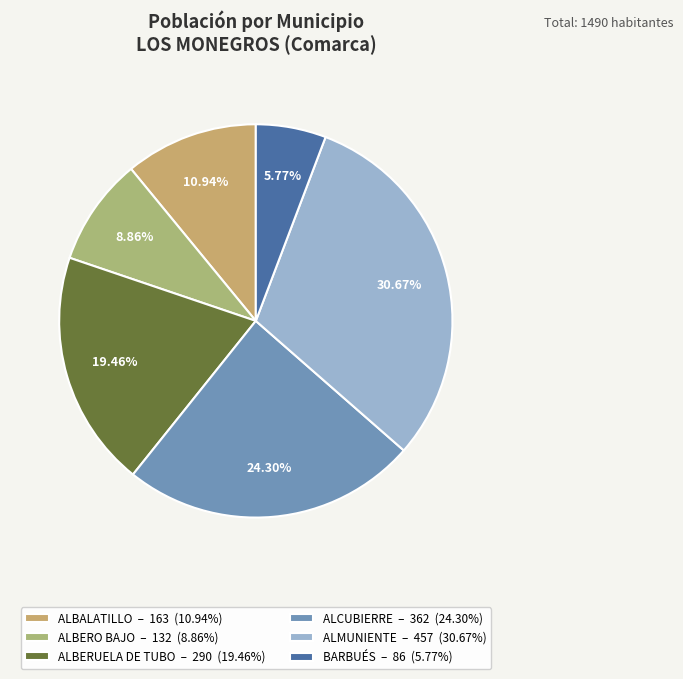

What is the change in value from ALBALATILLO to ALCUBIERRE?

+199